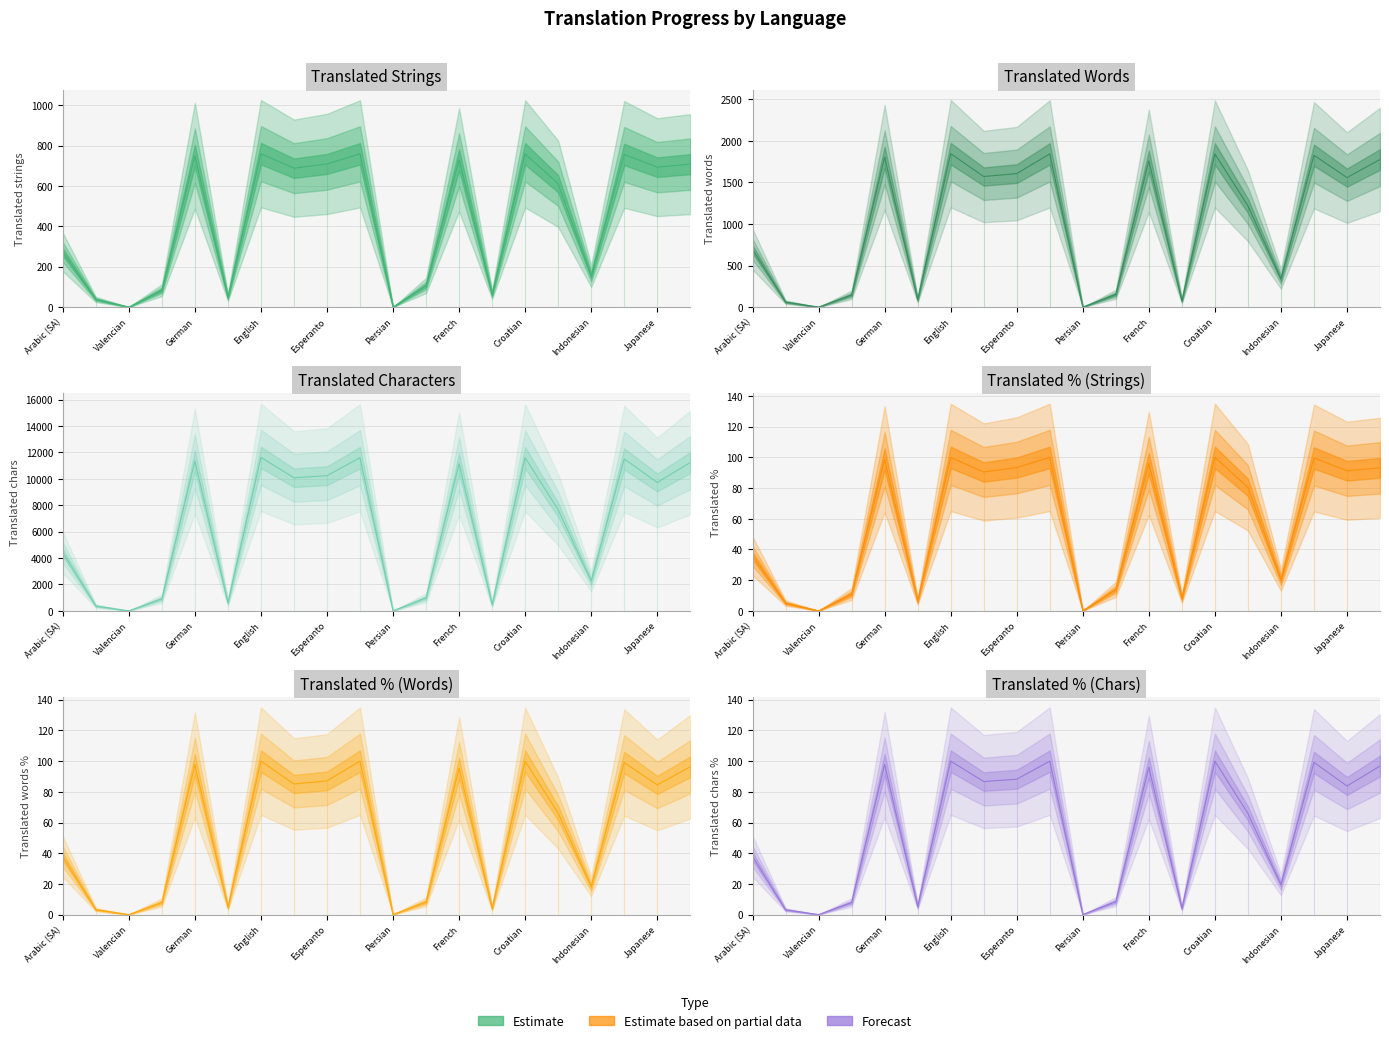

Rank the series by their maximum value, from lowest to highest.

translated_percent, translated_words_percent, translated_chars_percent, translated, translated_words, translated_chars